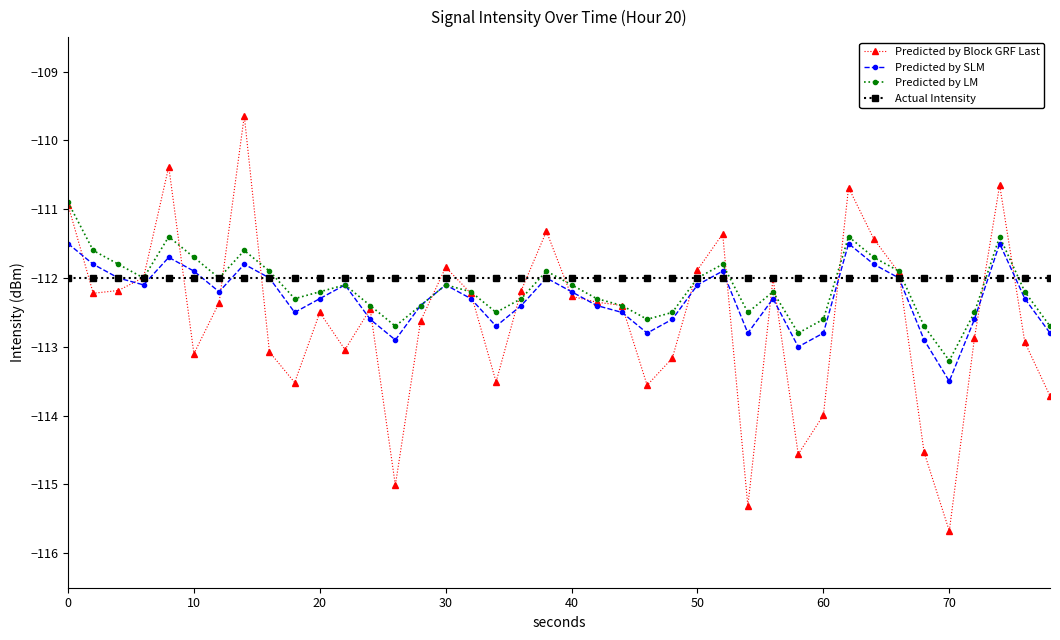

Which series ends up on top after the final intersection of Actual Intensity and Predicted by Block GRF Last?

Actual Intensity